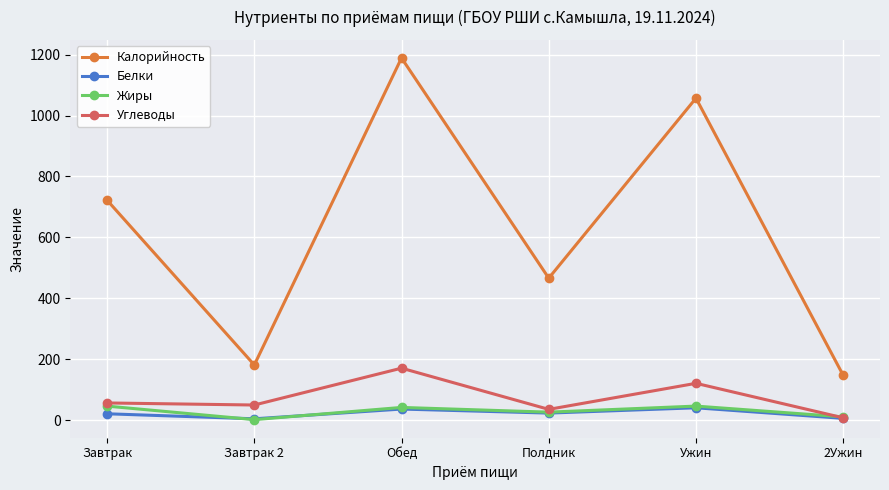

How many categories are shown in the chart?

6